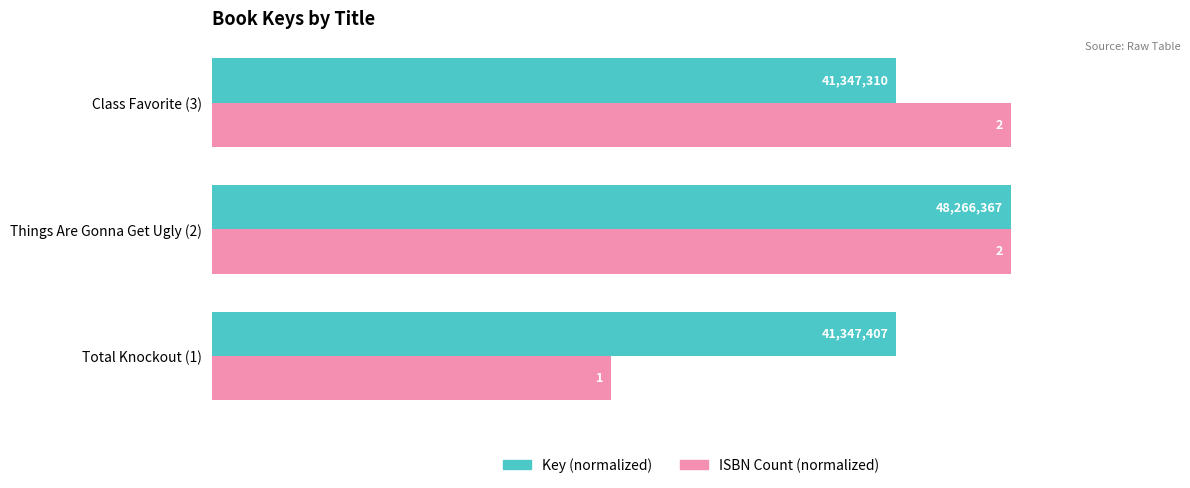

Which series has the widest spread of values?

ISBN Count (normalized)